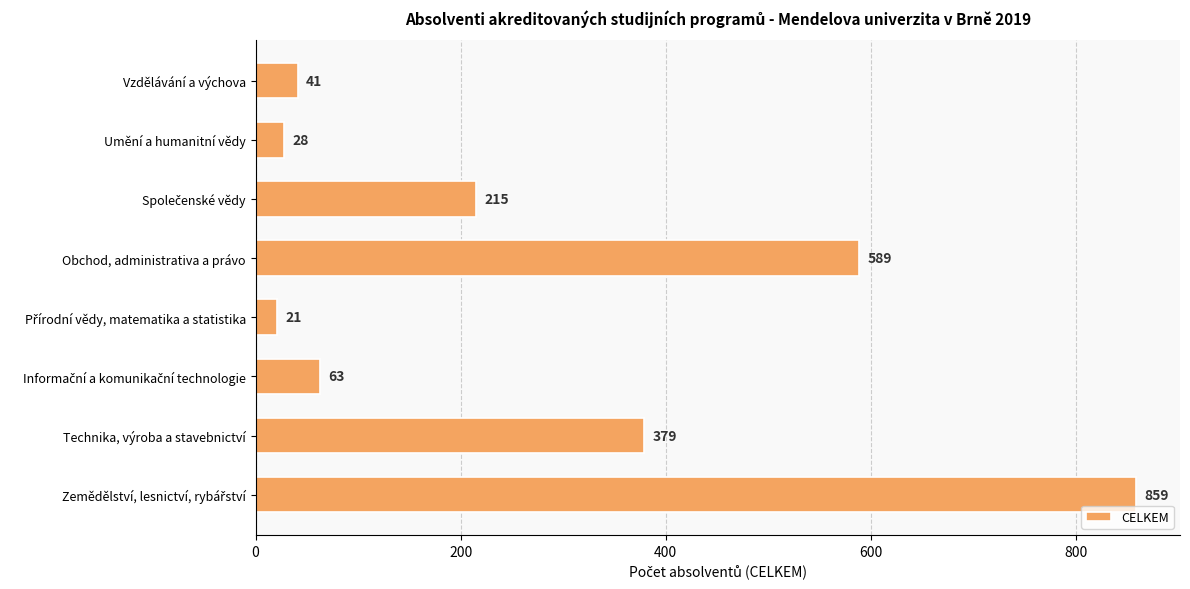

What is the sum of all values?

2195